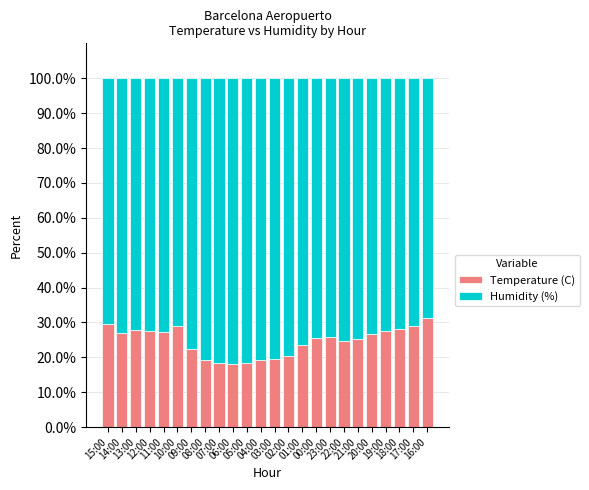

What is the maximum value for Temperature (C)?

31.4